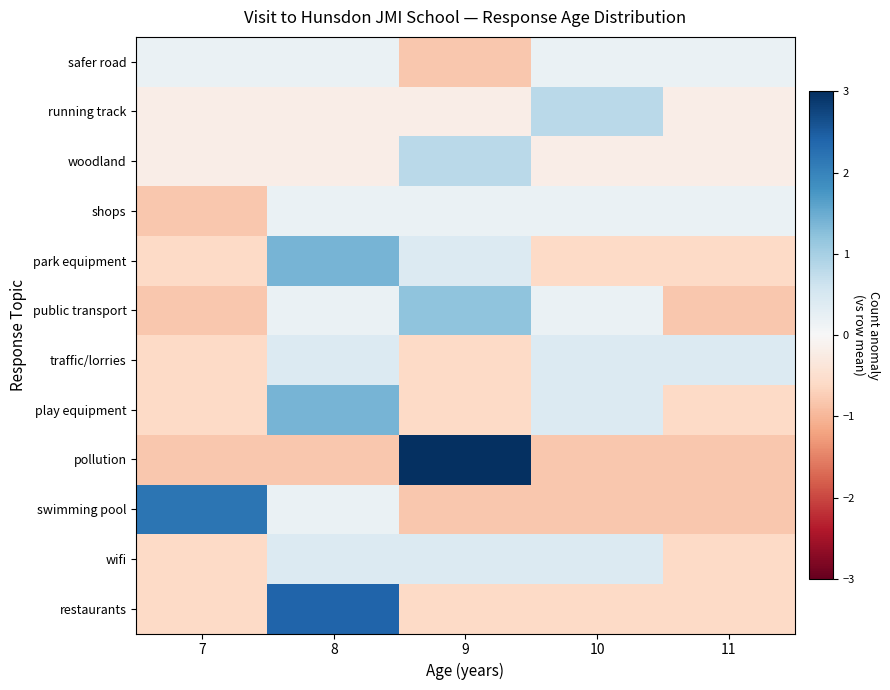

Reading left to right, extract all data points from this chart.

safer road: 7=0.2	8=0.2	9=-0.8	10=0.2	11=0.2
running track: 7=-0.2	8=-0.2	9=-0.2	10=0.8	11=-0.2
woodland: 7=-0.2	8=-0.2	9=0.8	10=-0.2	11=-0.2
shops: 7=-0.8	8=0.2	9=0.2	10=0.2	11=0.2
park equipment: 7=-0.6	8=1.4	9=0.4	10=-0.6	11=-0.6
public transport: 7=-0.8	8=0.2	9=1.2	10=0.2	11=-0.8
traffic/lorries: 7=-0.6	8=0.4	9=-0.6	10=0.4	11=0.4
play equipment: 7=-0.6	8=1.4	9=-0.6	10=0.4	11=-0.6
pollution: 7=-0.8	8=-0.8	9=3.2	10=-0.8	11=-0.8
swimming pool: 7=2.2	8=0.2	9=-0.8	10=-0.8	11=-0.8
wifi: 7=-0.6	8=0.4	9=0.4	10=0.4	11=-0.6
restaurants: 7=-0.6	8=2.4	9=-0.6	10=-0.6	11=-0.6